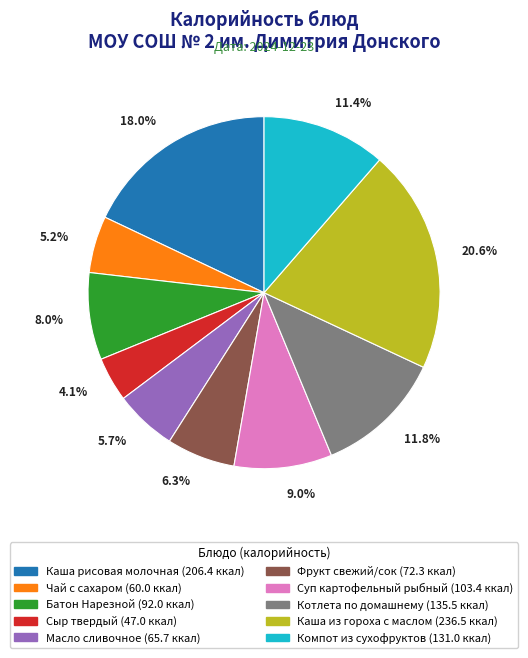

What is the largest slice in the pie chart?

Каша из гороха с маслом